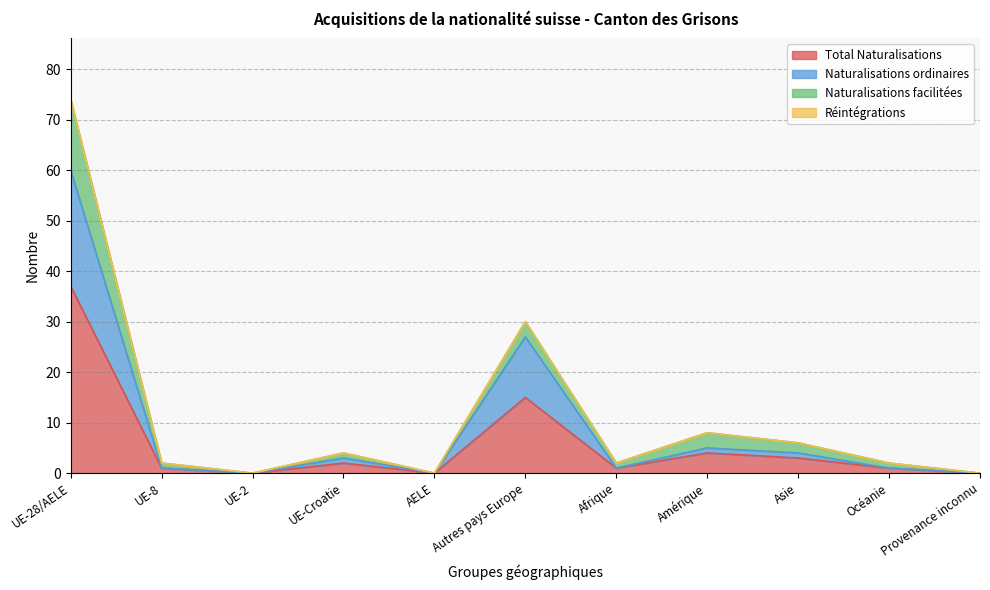

Where does the Total Naturalisations series first go above 1?

UE-28/AELE